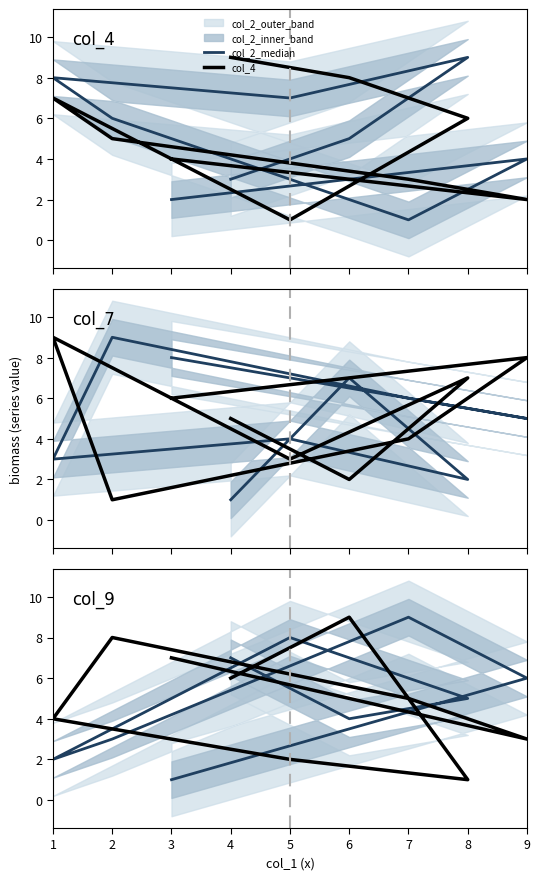

What is the difference between the maximum and minimum values in the col_9 series?

8